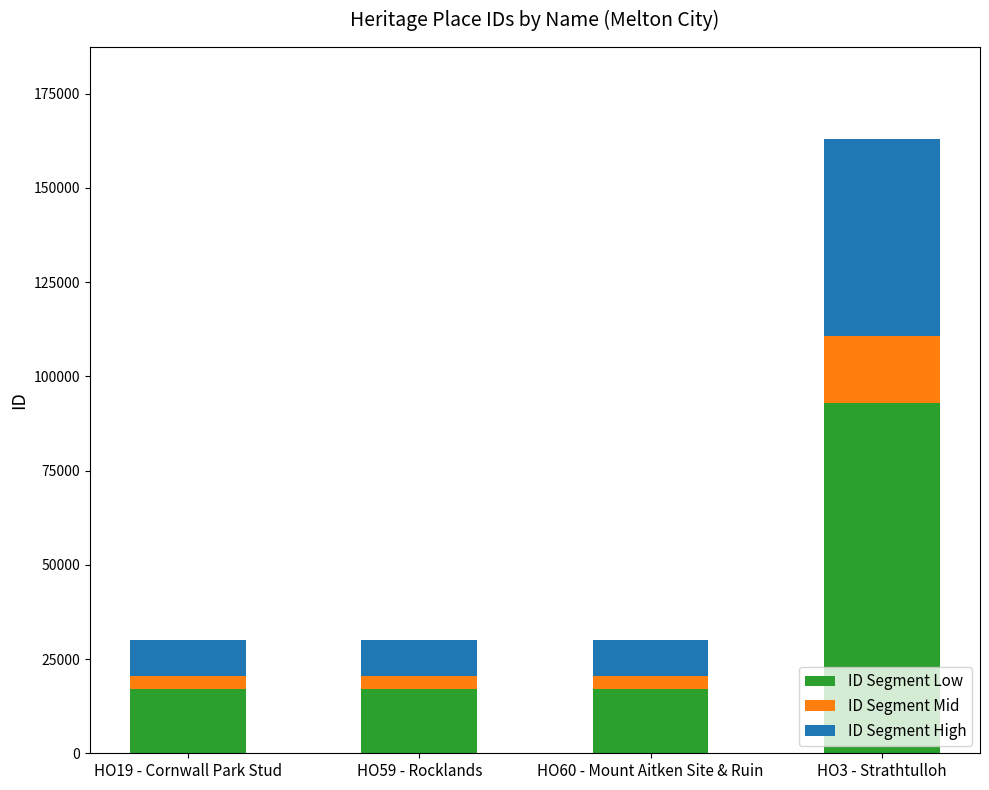

What is the average value of the ID Segment Low series?

36053.2